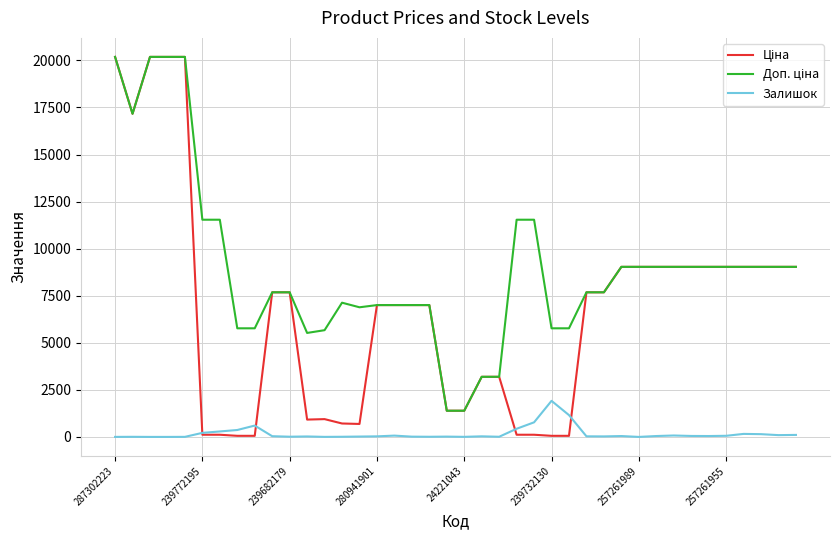

What is the greatest value displayed?

20186.0